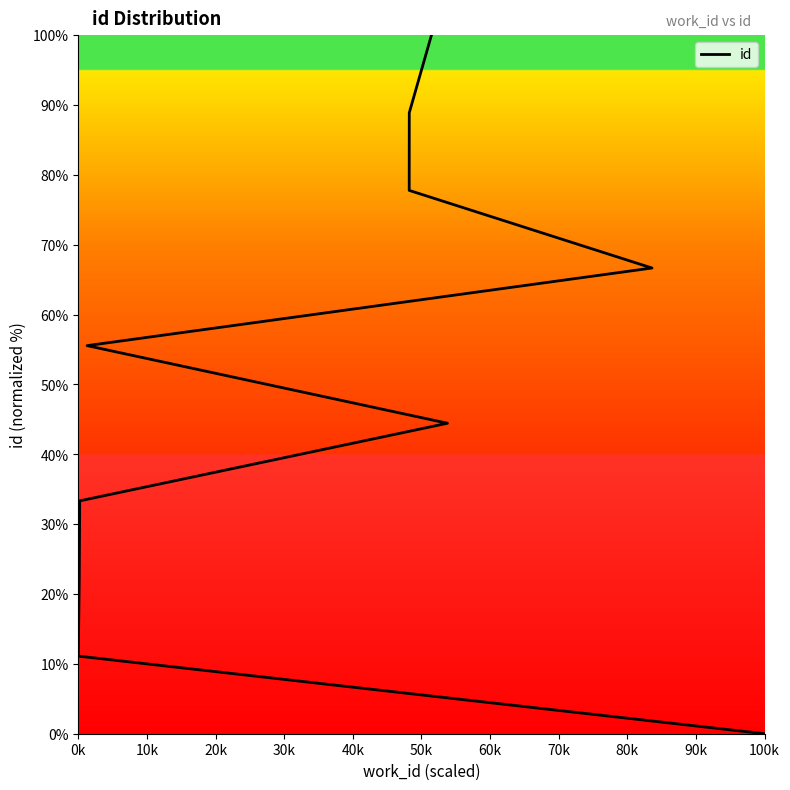

What is the sum of all values?

500.0